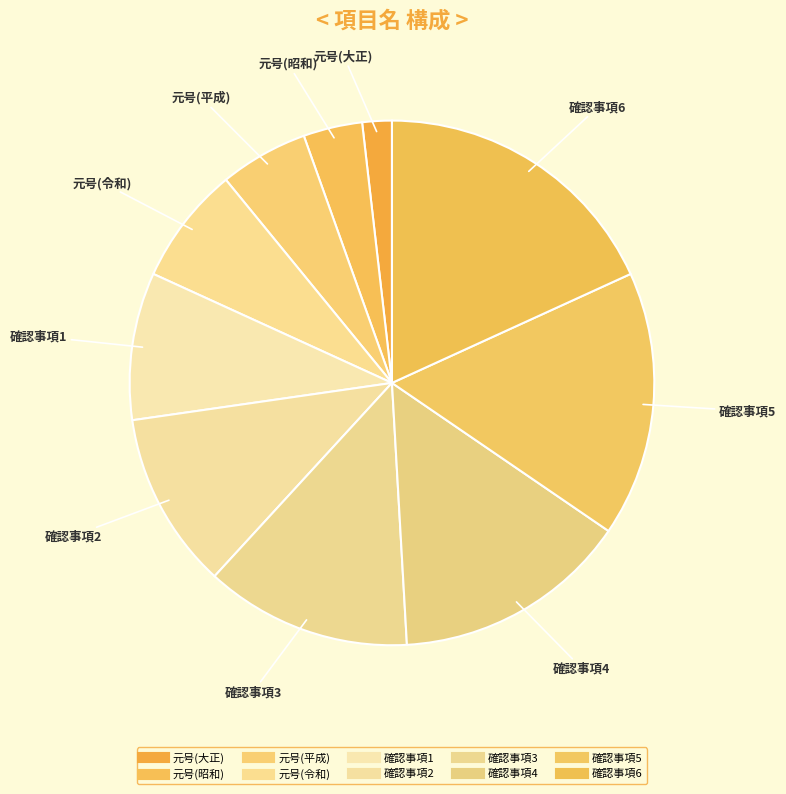

How many slices are in this pie chart?

10